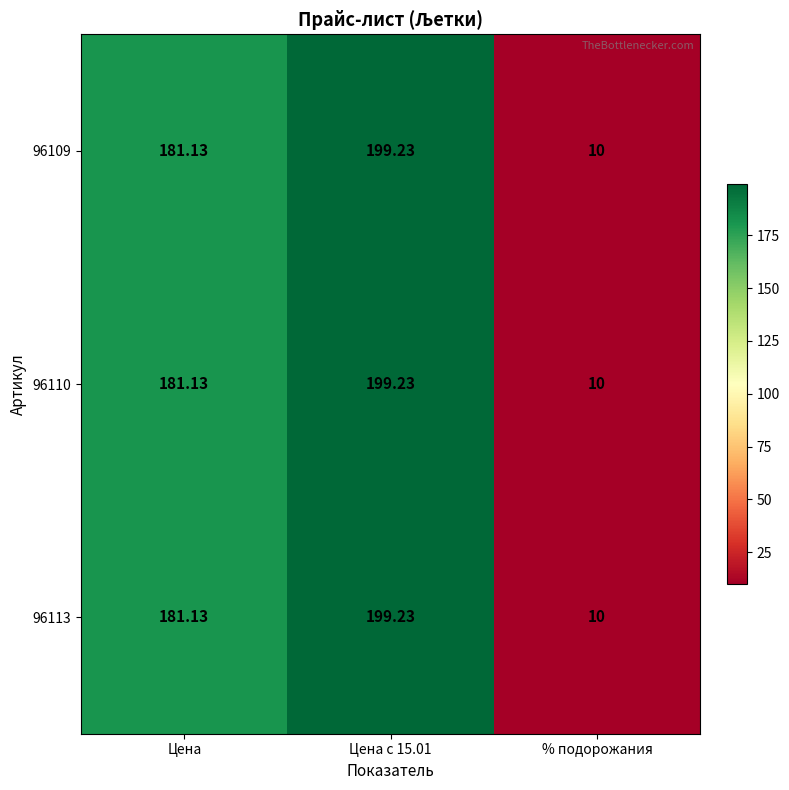

At which label is 96110 closest to 104?

Цена